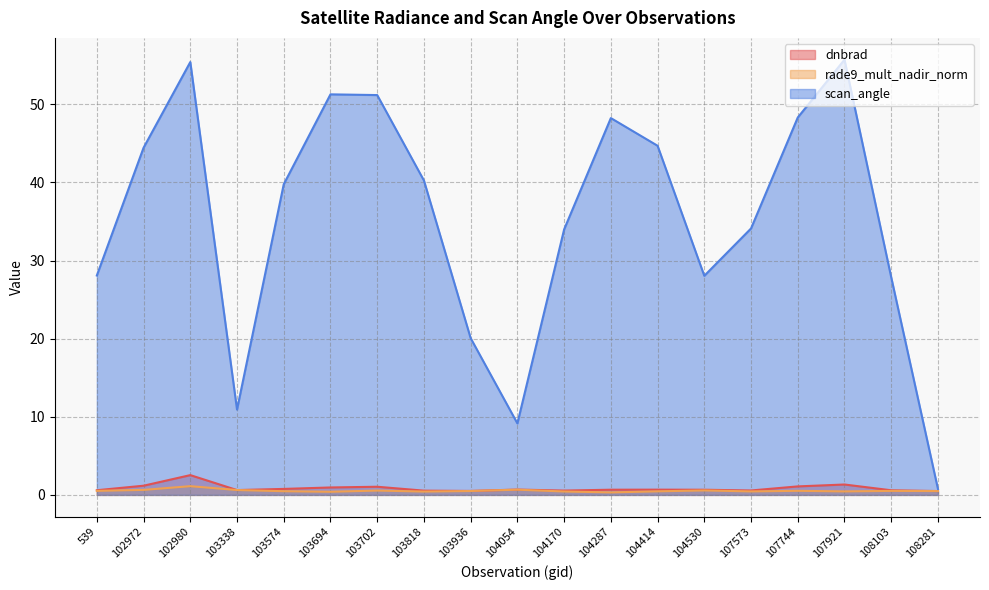

Does the chart display data point markers on the line(s)?

No